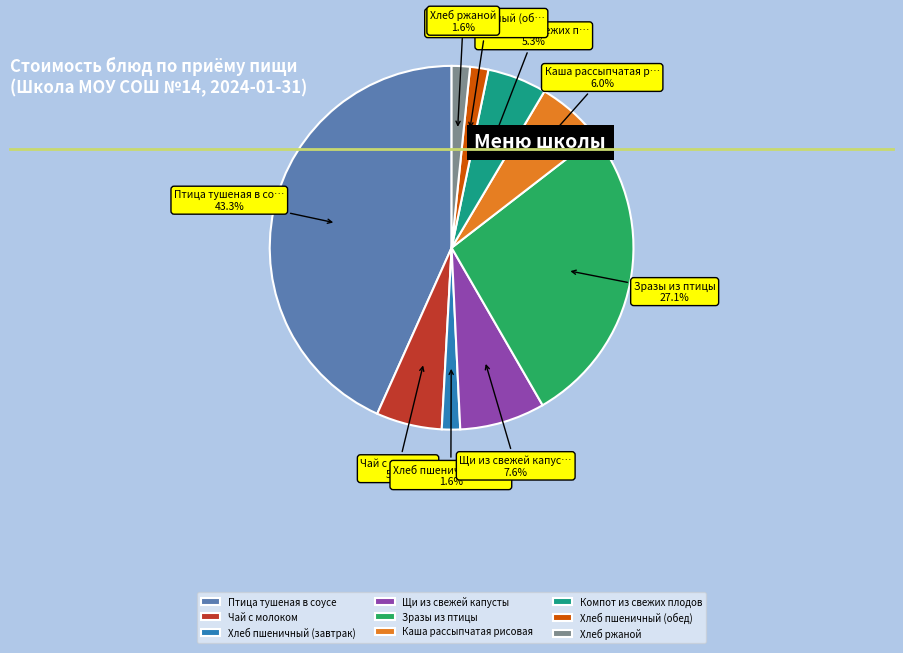

To the nearest percent, what percentage of the pie is Хлеб пшеничный (обед)?

2%